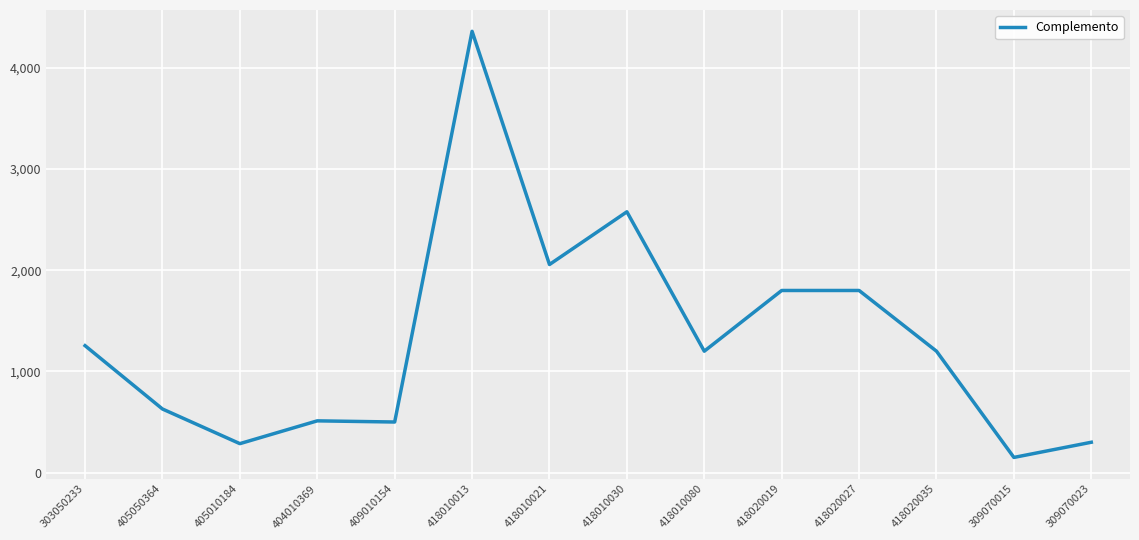

Where is the data nearest to the value 2255?

418010021